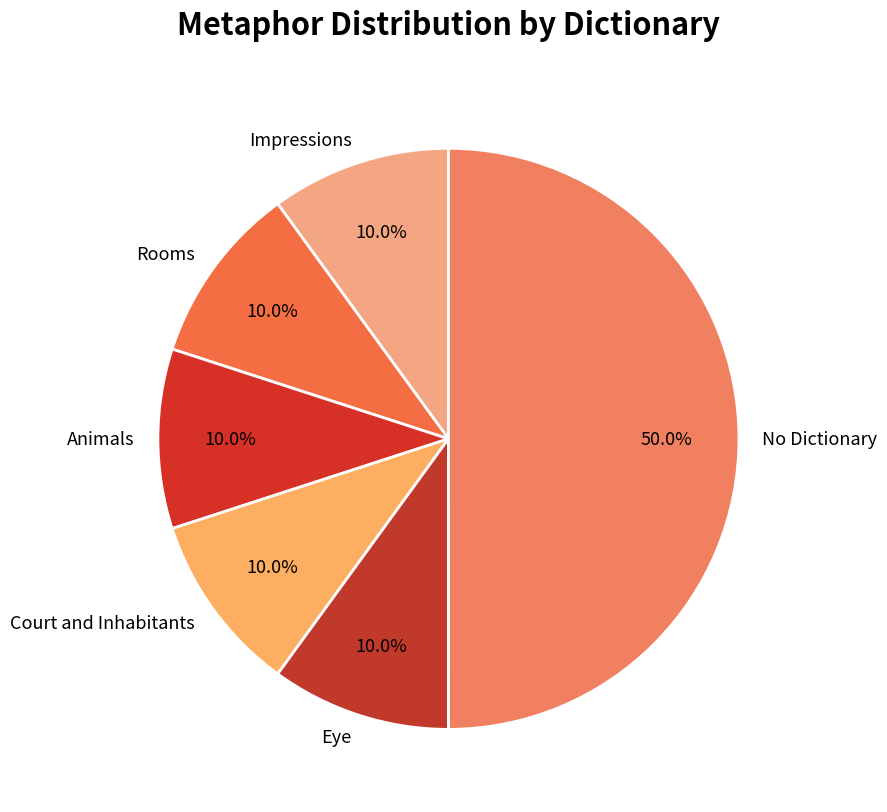

Is Court and Inhabitants the majority of the pie?

No